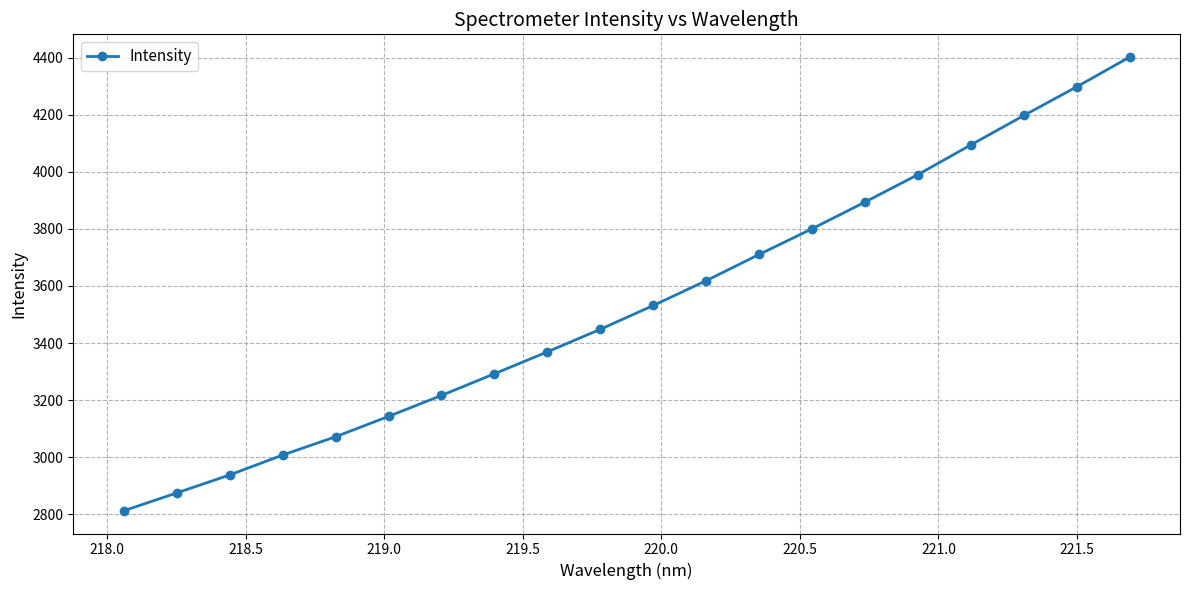

What is the value of the 5th point from the left?

3071.7